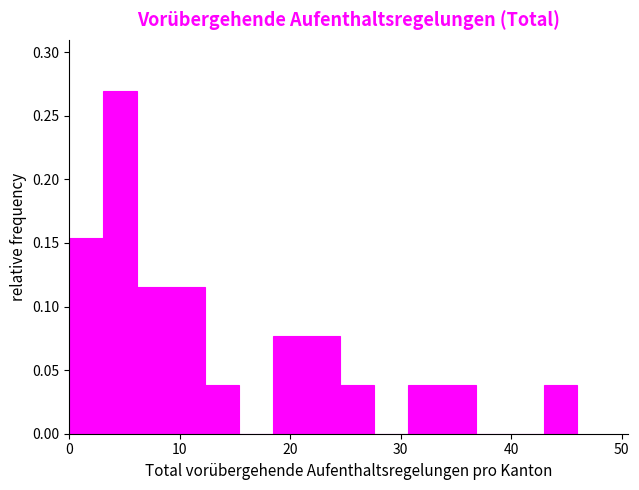

Read against the x-axis, roughly where is the centre of the tallest bar?

5